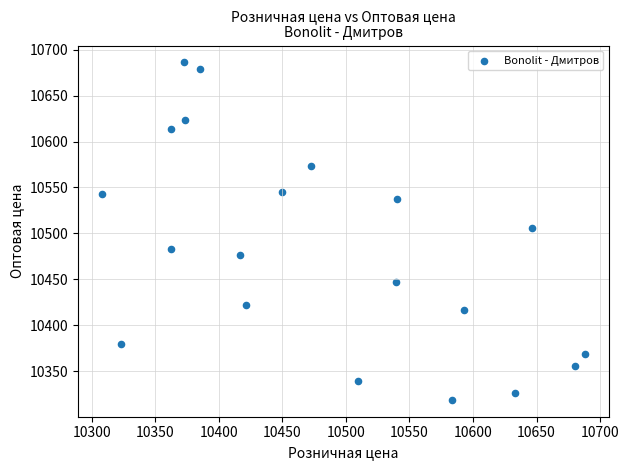

What is the range of Y values (max minus min)?

367.7